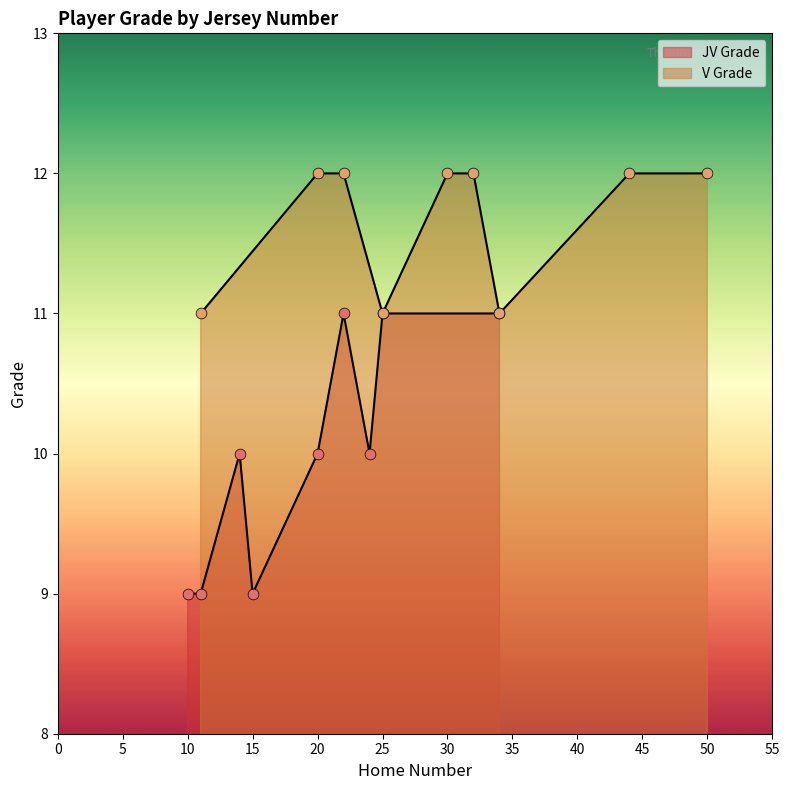

At how many categories does at least one series exceed 10?

9